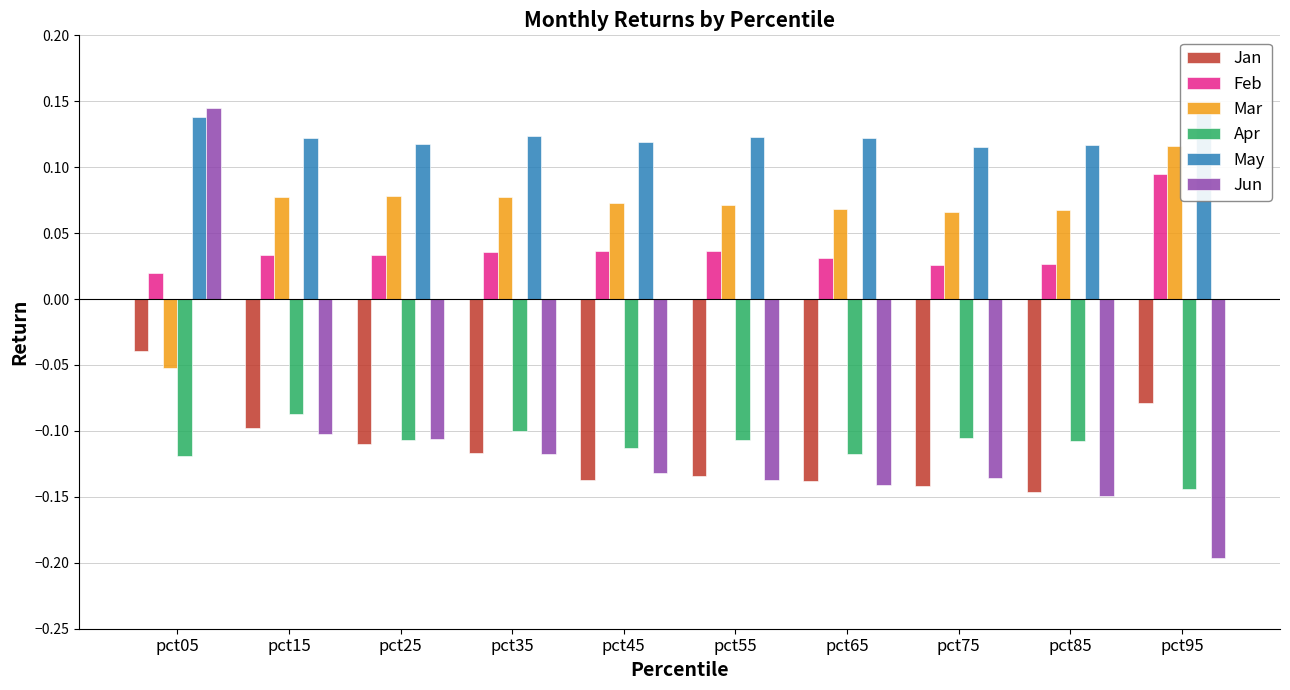

Which series changed the most between pct55 and pct75?

Feb